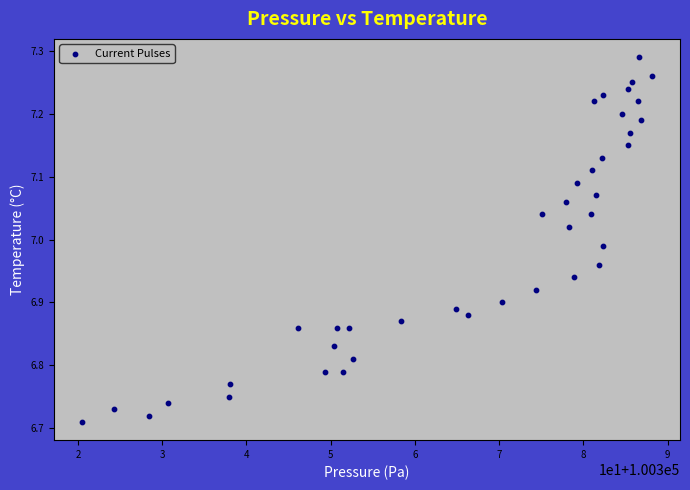

What is the range of X values (max minus min)?

67.6